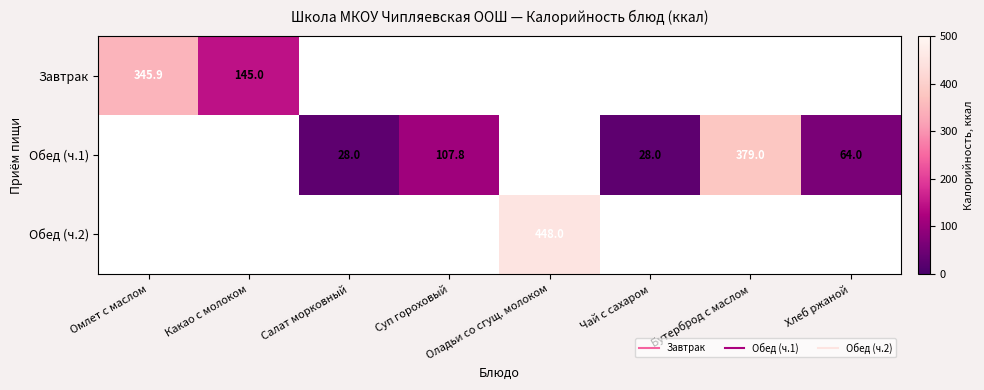

Which category has the highest value across all series?

Оладьи со сгущ. молоком